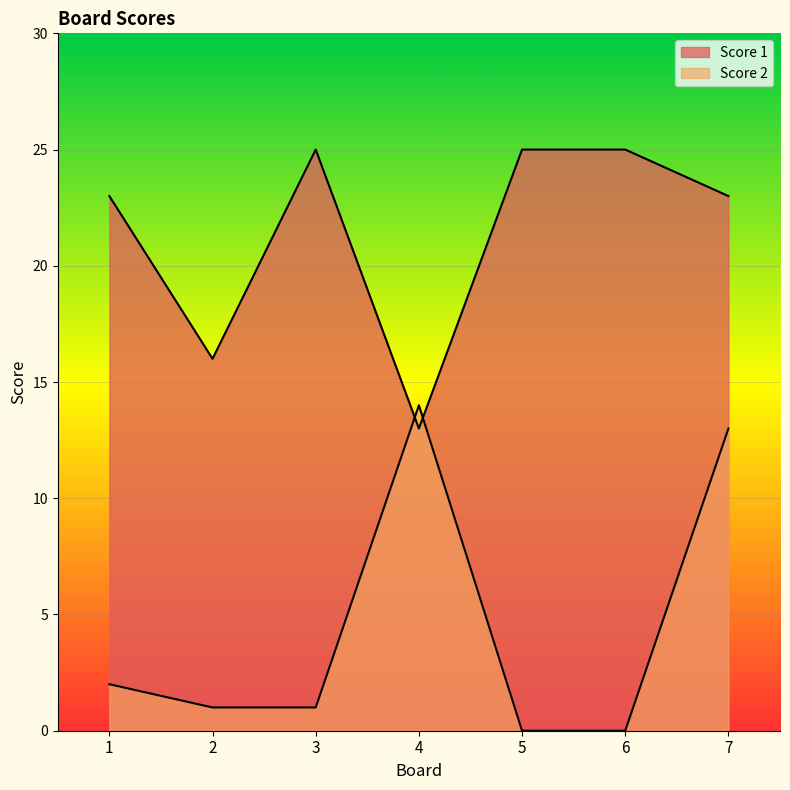

How many intersections are there between Score 2 and Score 1?

2